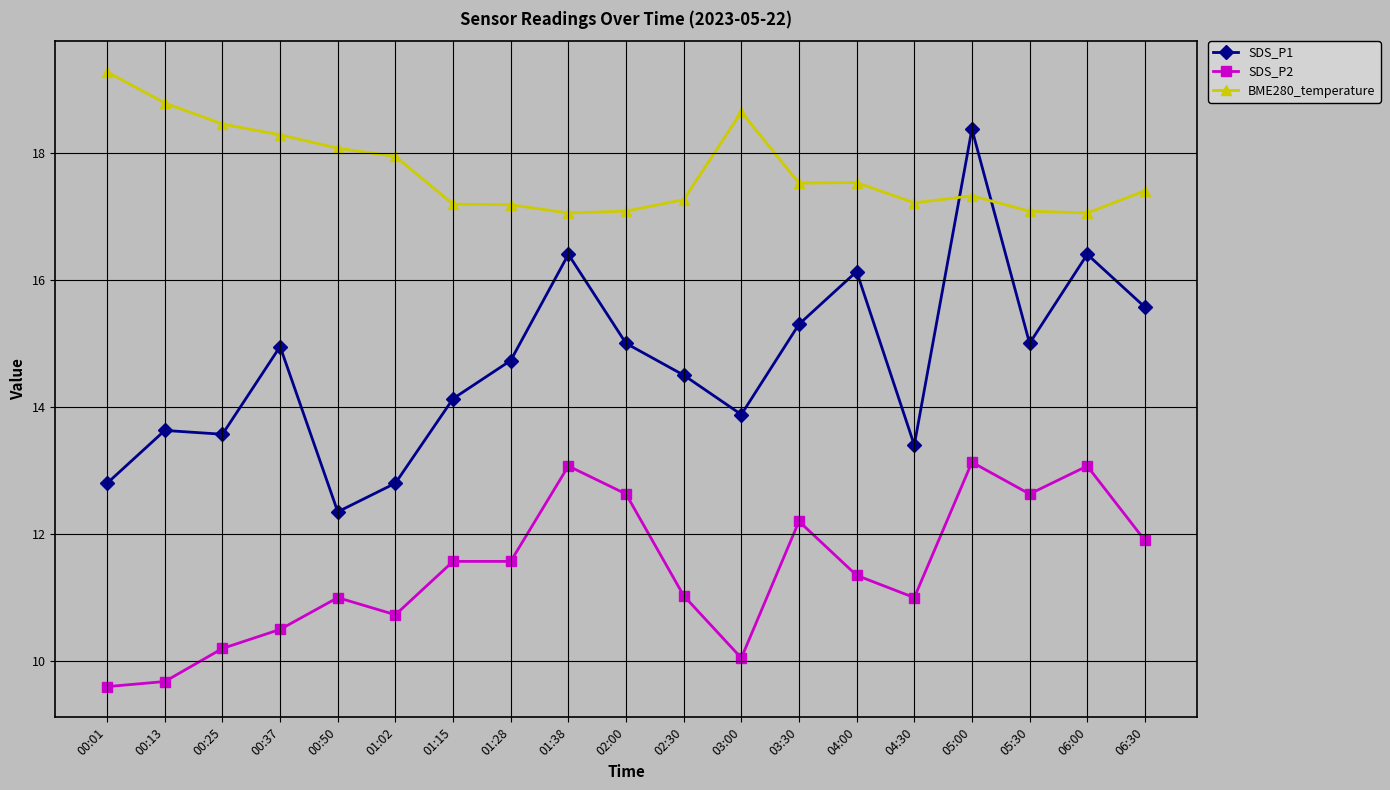

Is this an area chart (filled region under the line)?

No